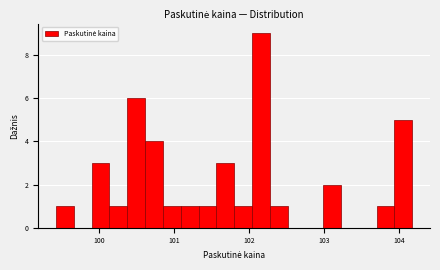

Around what value on the x-axis is the tallest bar? Give the approximate position of its centre, as read against the axis.

102.2